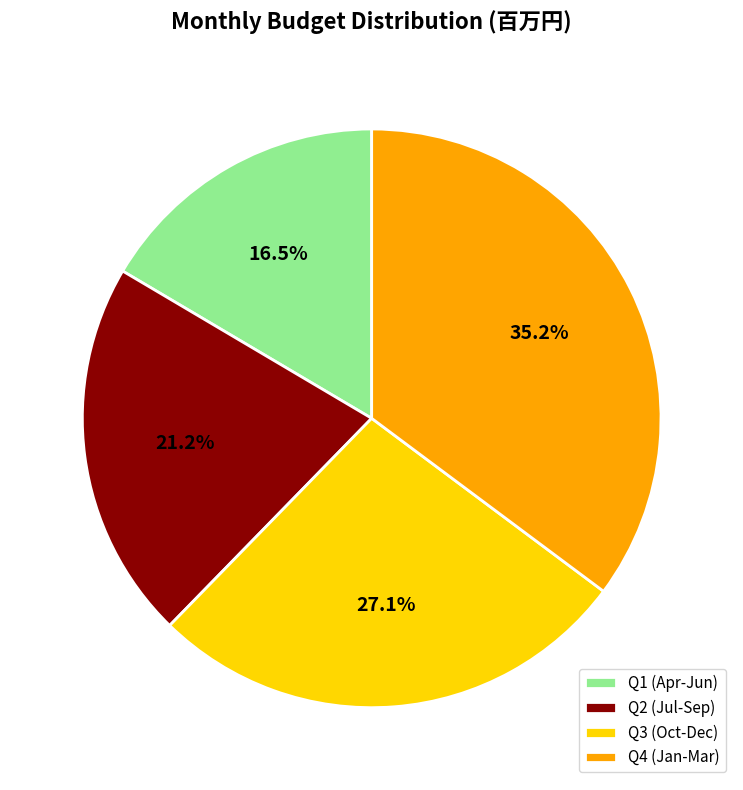

Which category has the biggest portion of the pie?

Q4 (Jan-Mar)